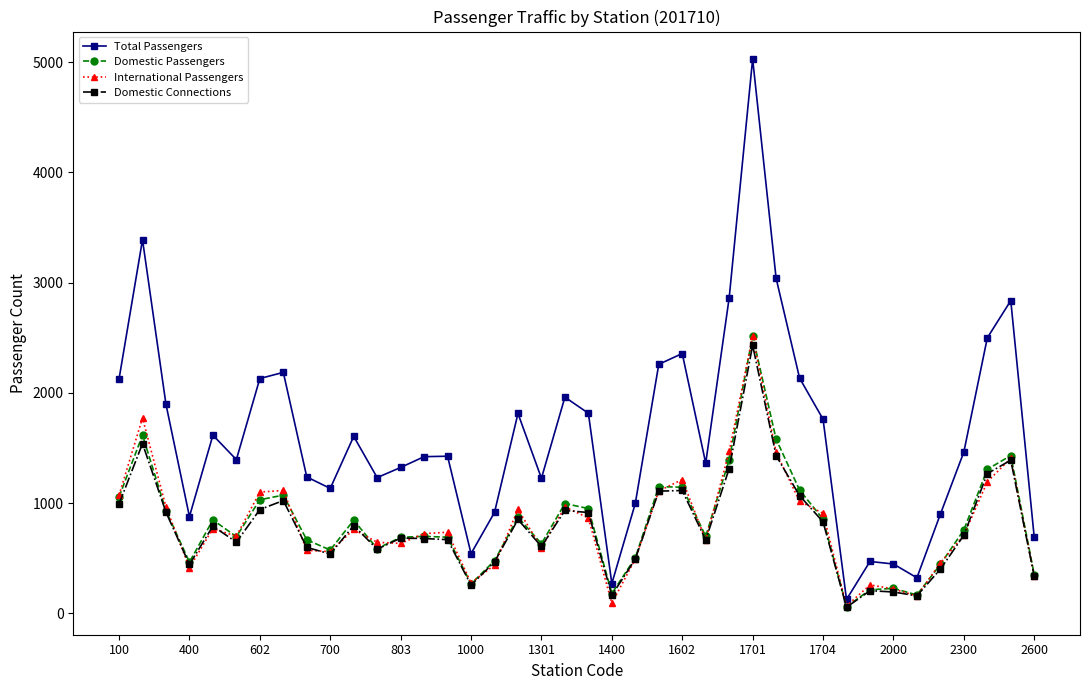

What is the maximum value for Total Passengers?

5030